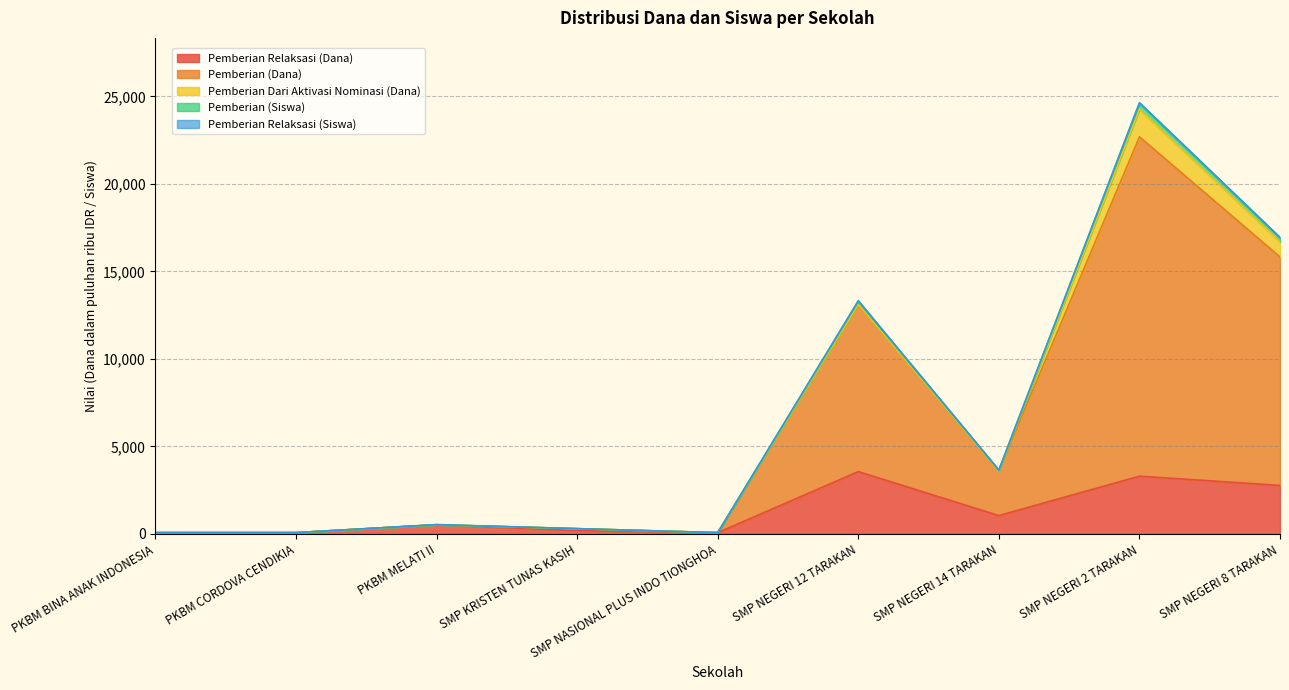

Count the number of categories in the chart.

9